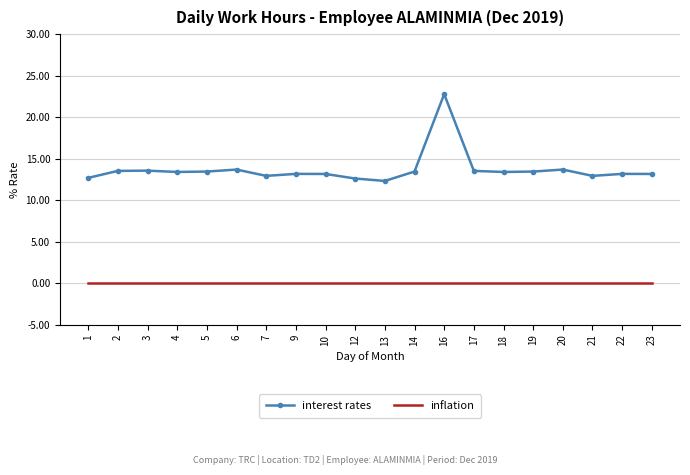

The inflation series shows 0.0 at 13. True or false?

True